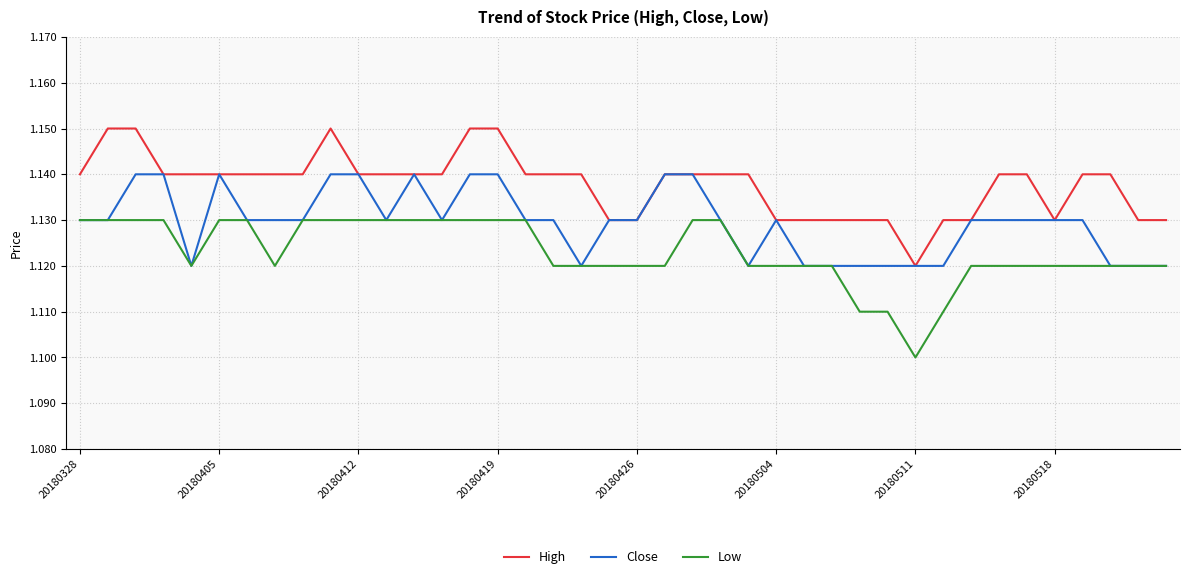

Which series has the largest total across all categories?

High